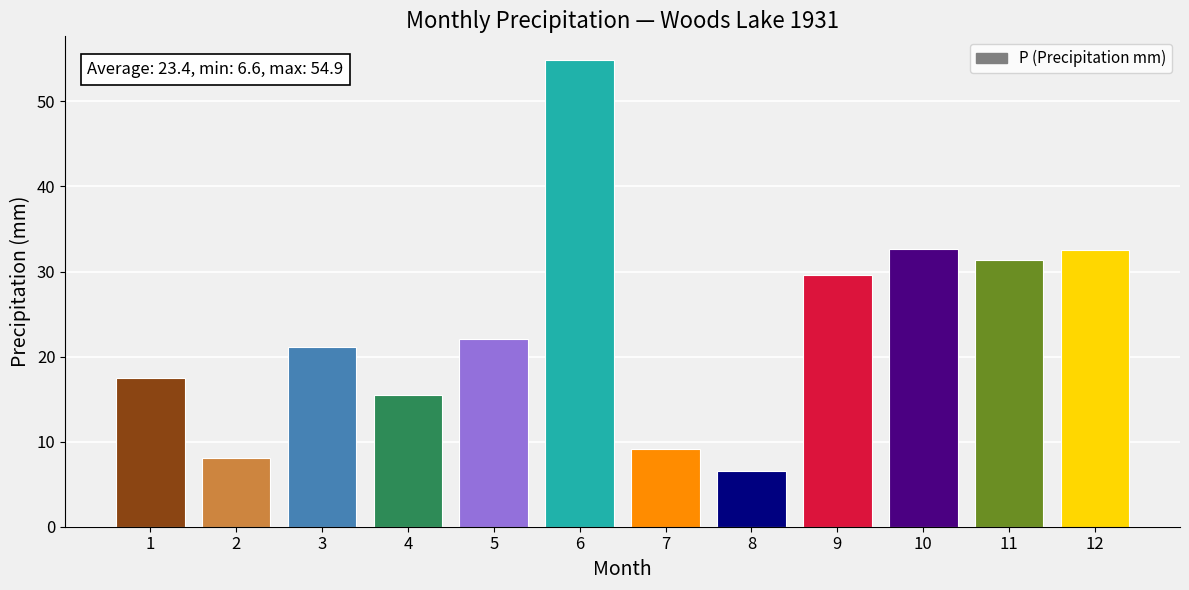

What is the greatest value displayed?

54.9